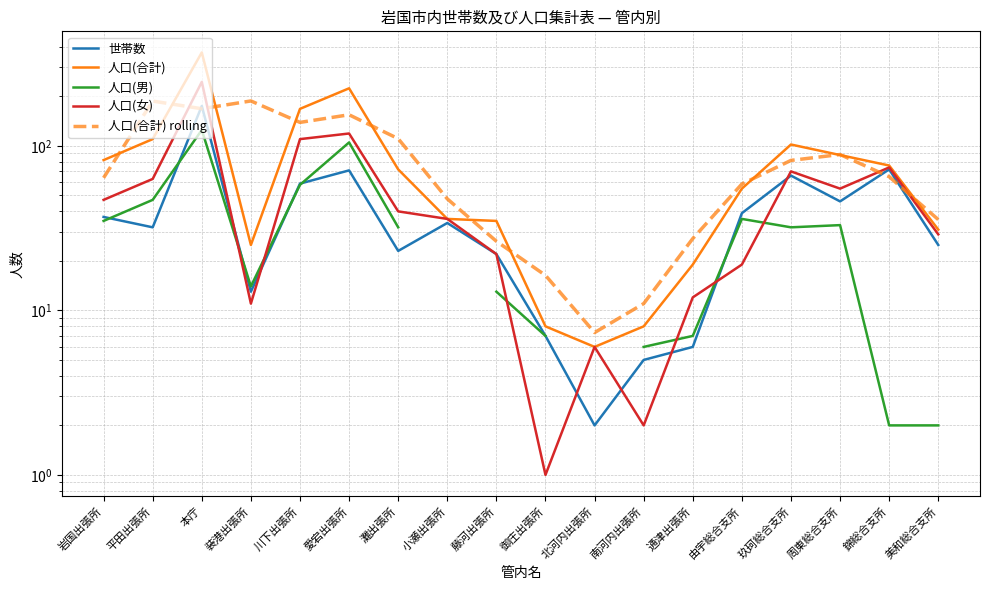

At which category does 人口(合計) reach its first local peak?

本庁